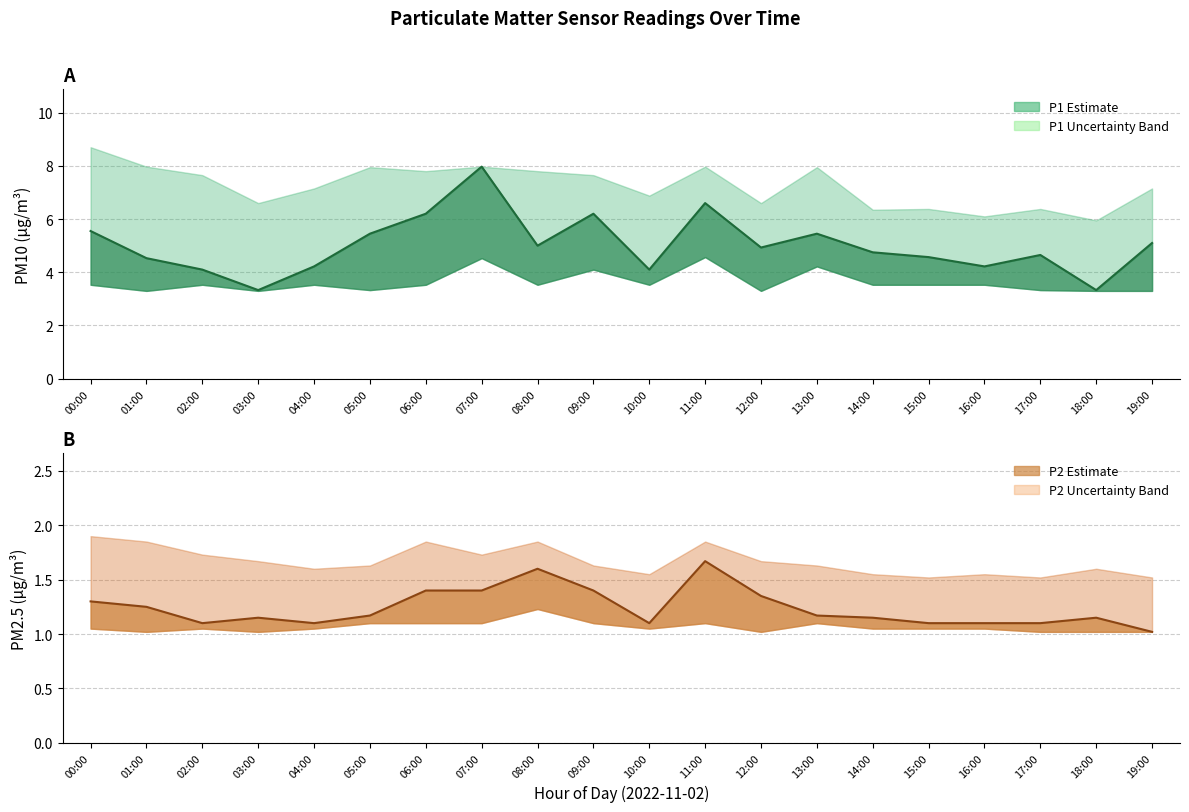

The value of P2 at 02:00 is 1.5. True or false?

False